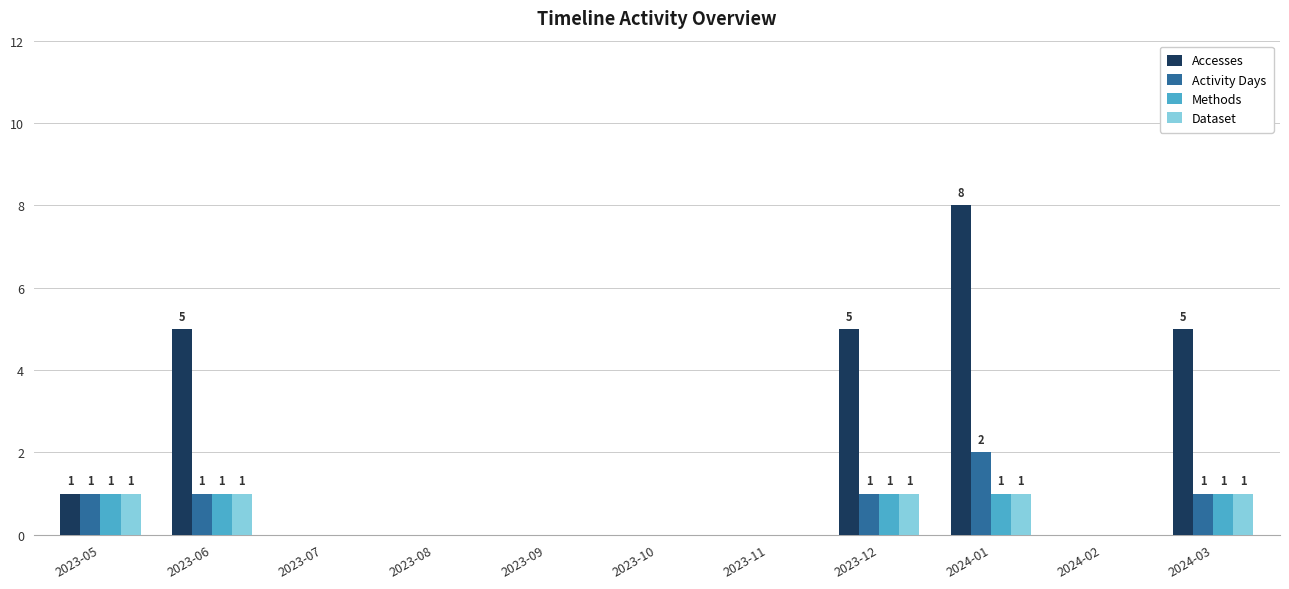

How many series are shown in this chart?

4